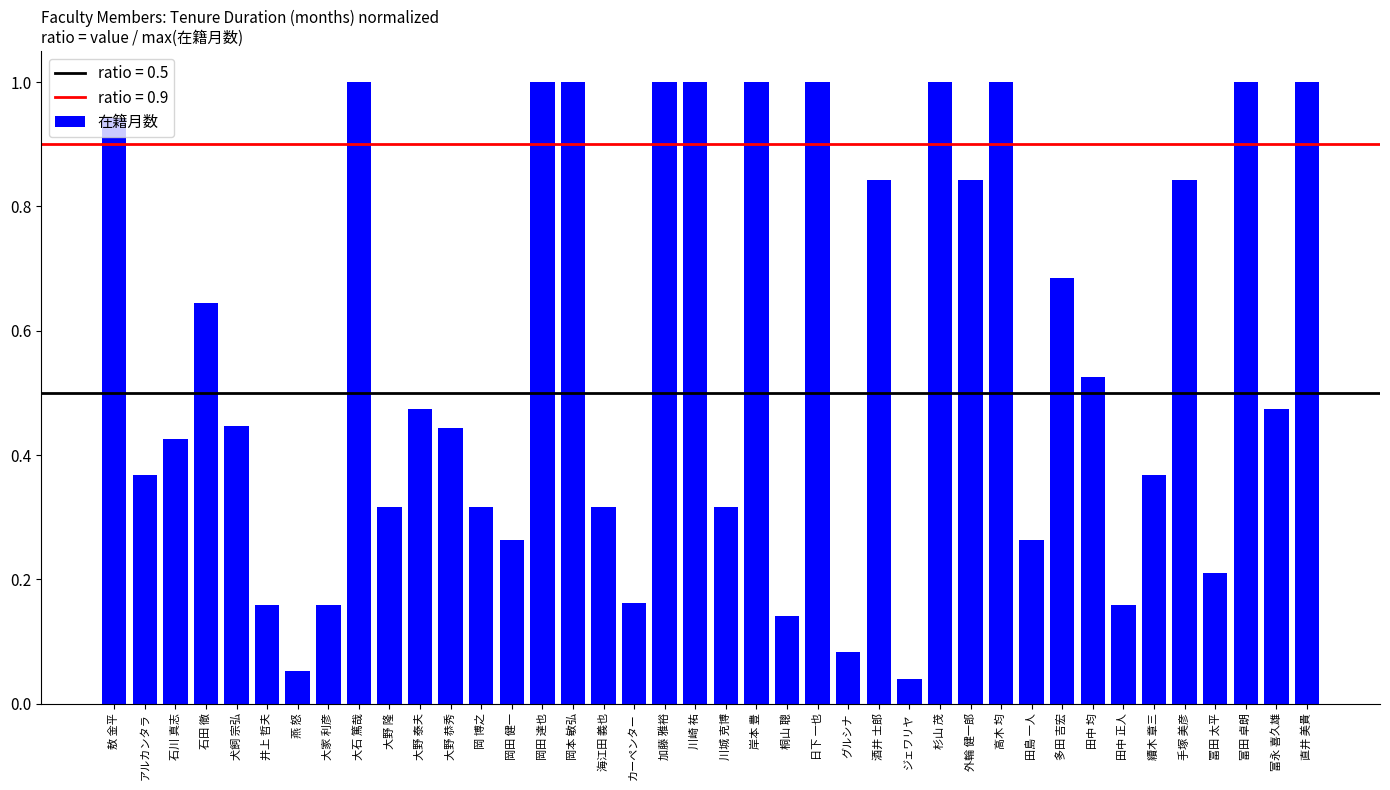

The value at 日下 一也 is 0.3. True or false?

False